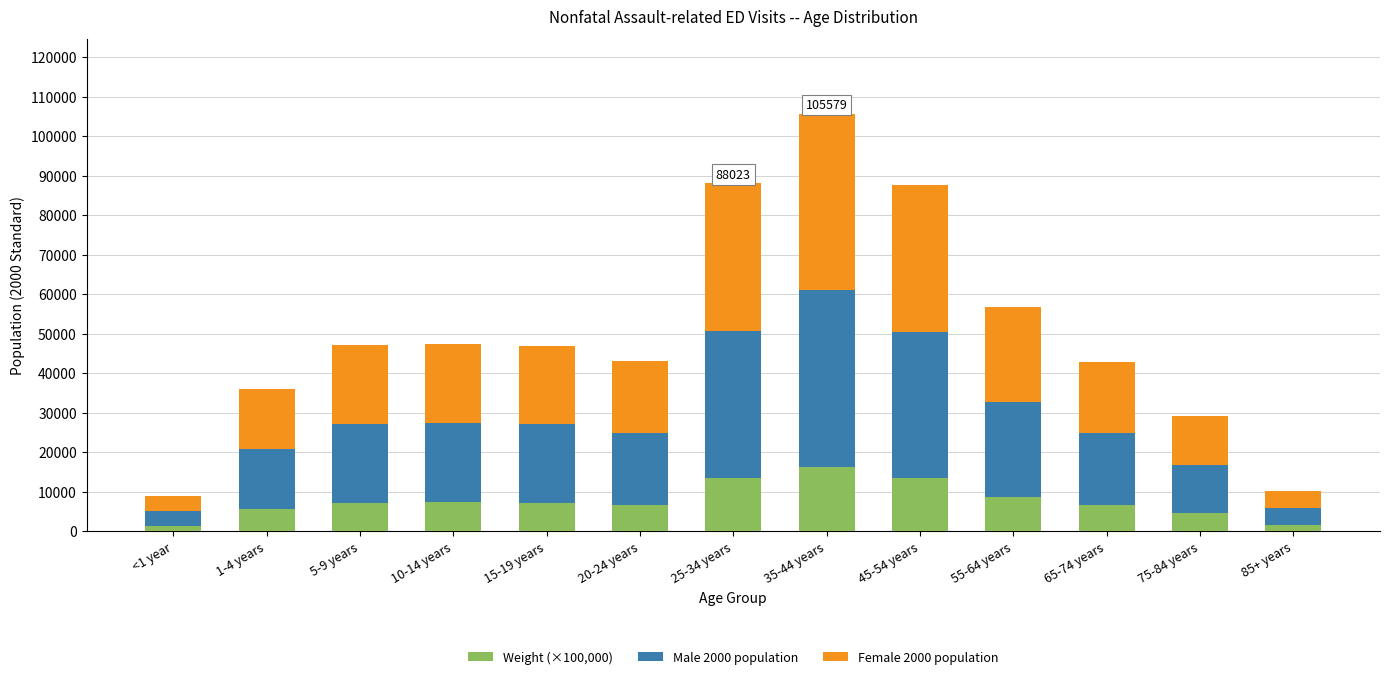

Is it true that Weight (×100,000) equals 10493.5 at 65-74 years?

False